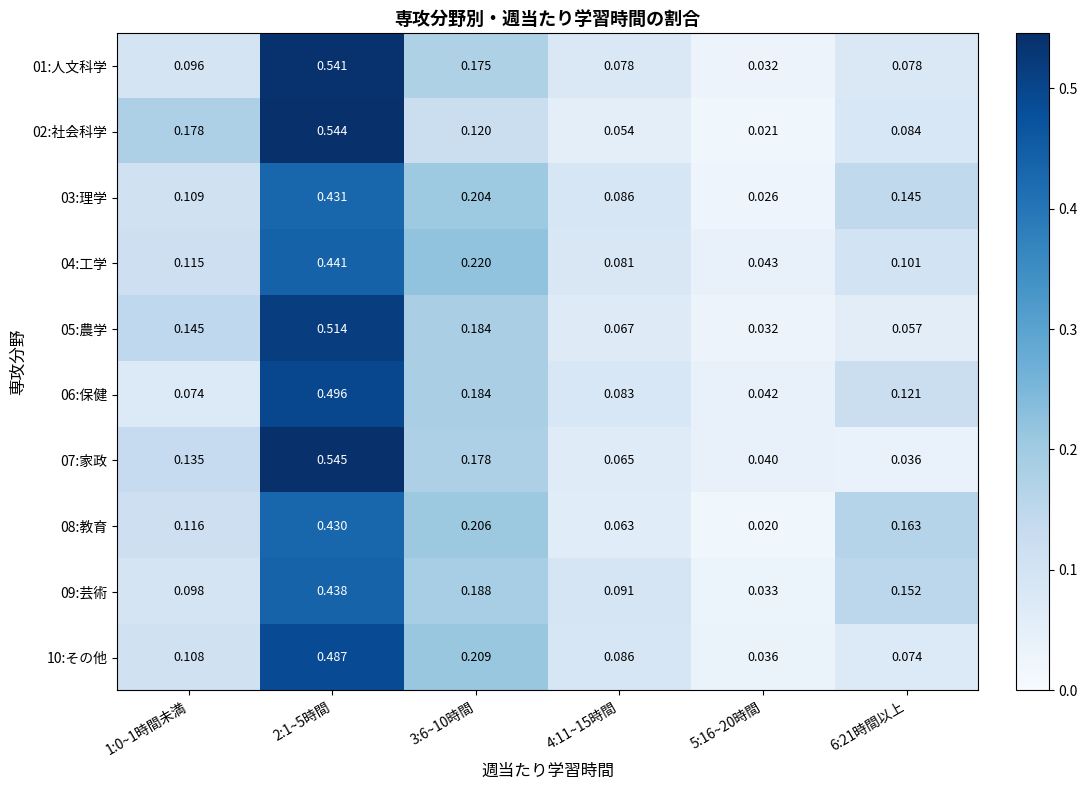

Is the value of 09:芸術 at 4:11~15時間 greater than the value of 03:理学 at 2:1~5時間?

No